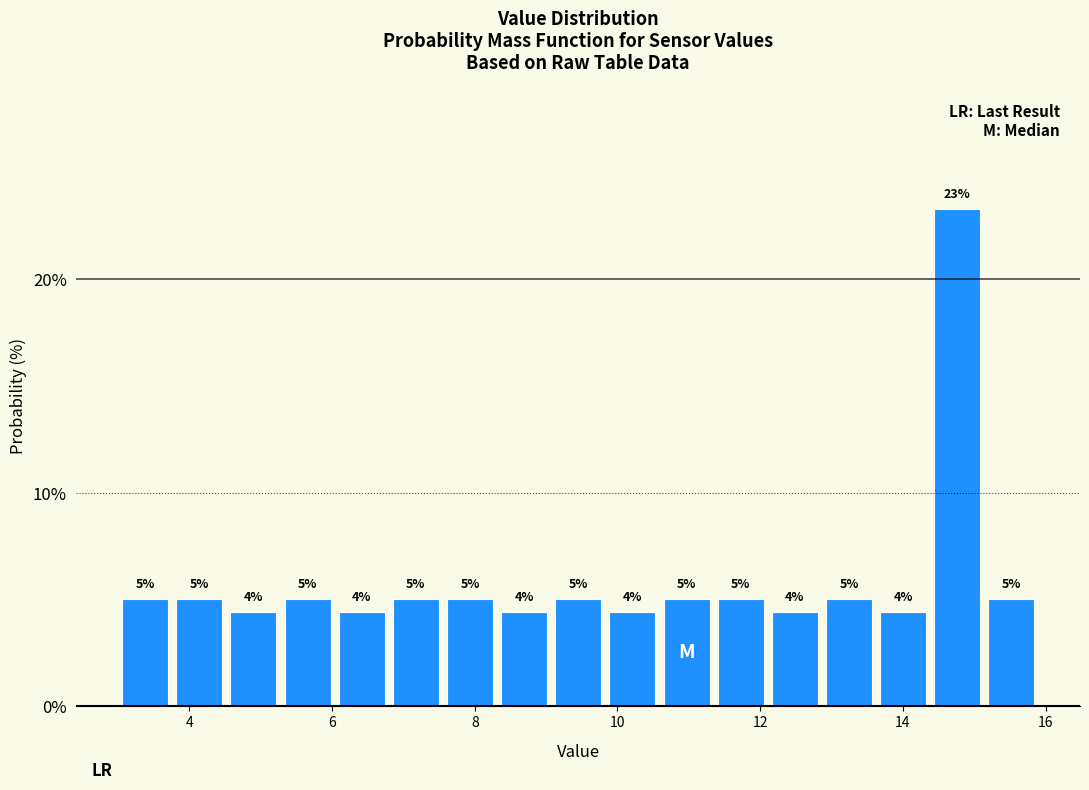

Around what value on the x-axis is the tallest bar? Give the approximate position of its centre, as read against the axis.

14.8